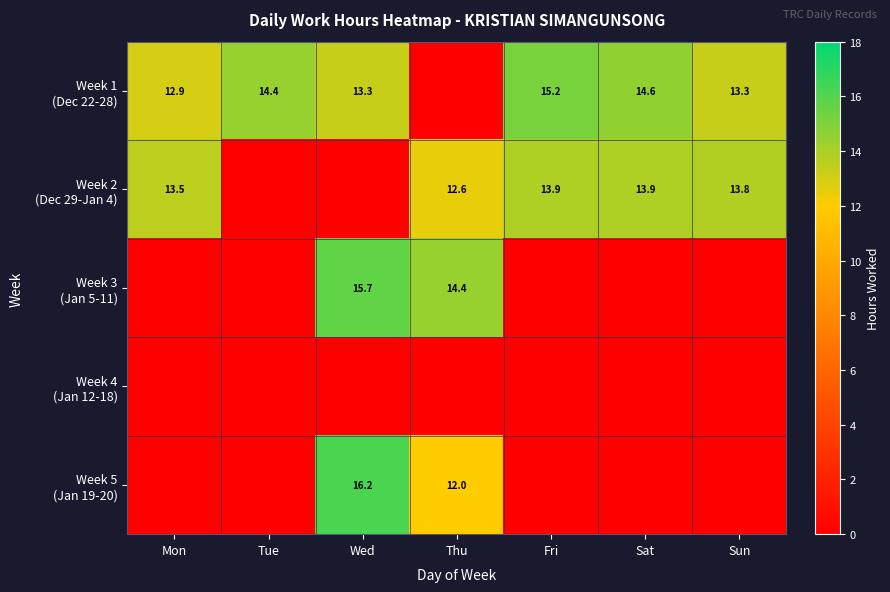

At which category does the chart reach its peak across all series?

Wed